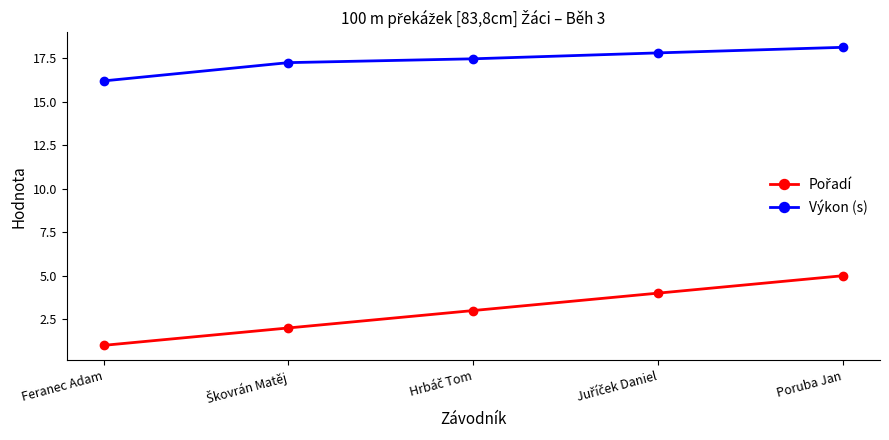

What is the sum of all Výkon (s) values?

86.8